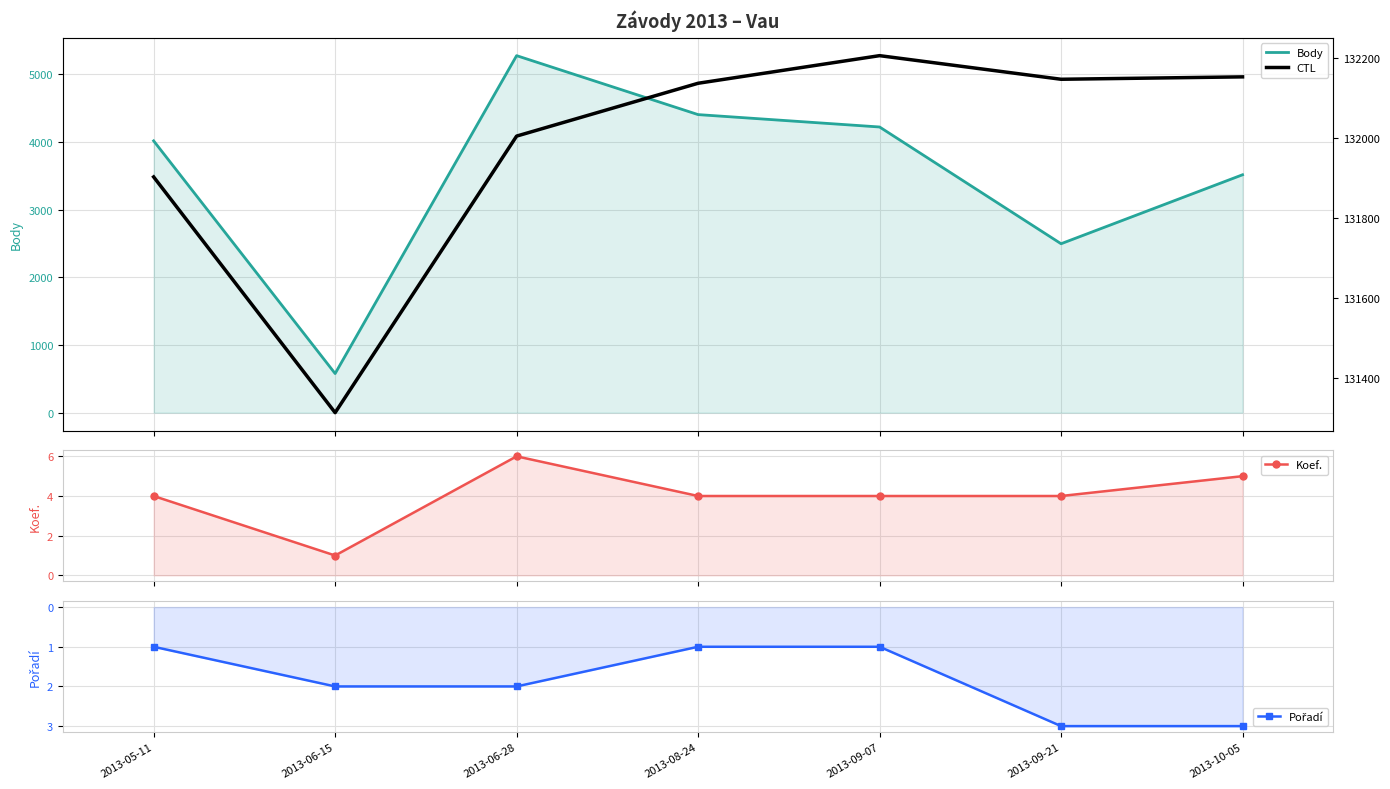

What is the average value of the Koef. series?

4